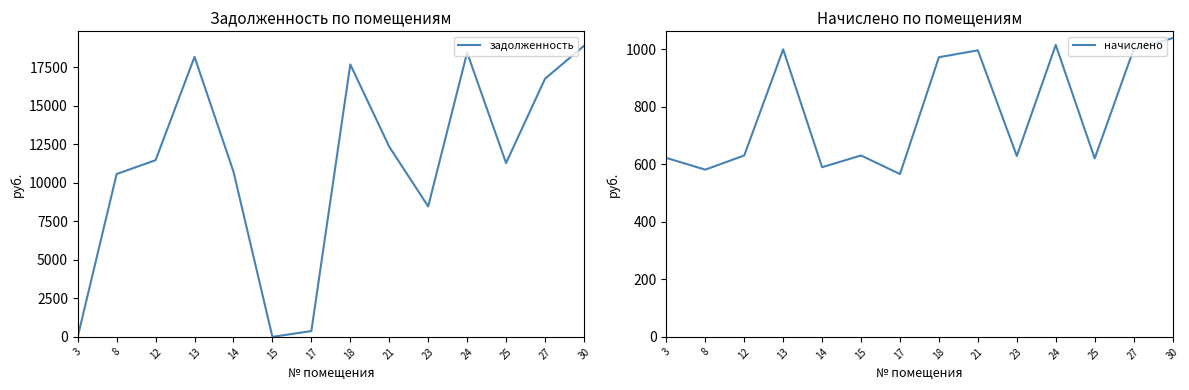

The value of задолженность at 24 is 5649.4. True or false?

False